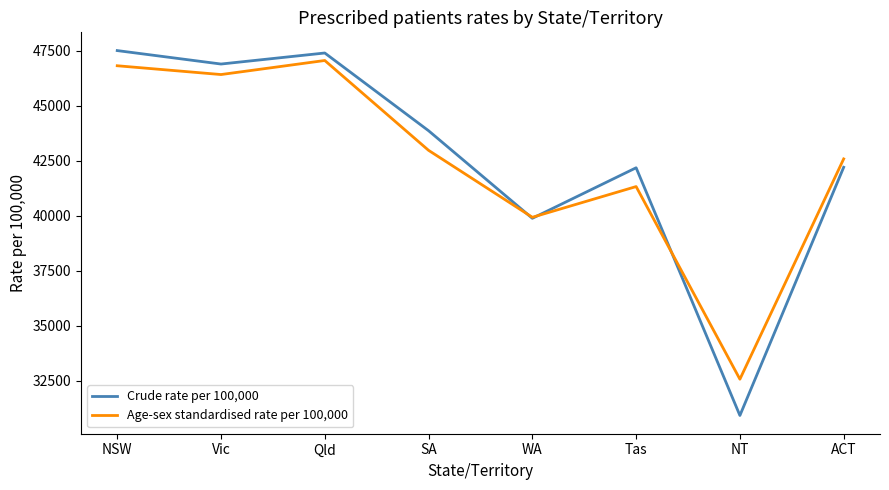

What is the spread (max minus min) of values at ACT?

381